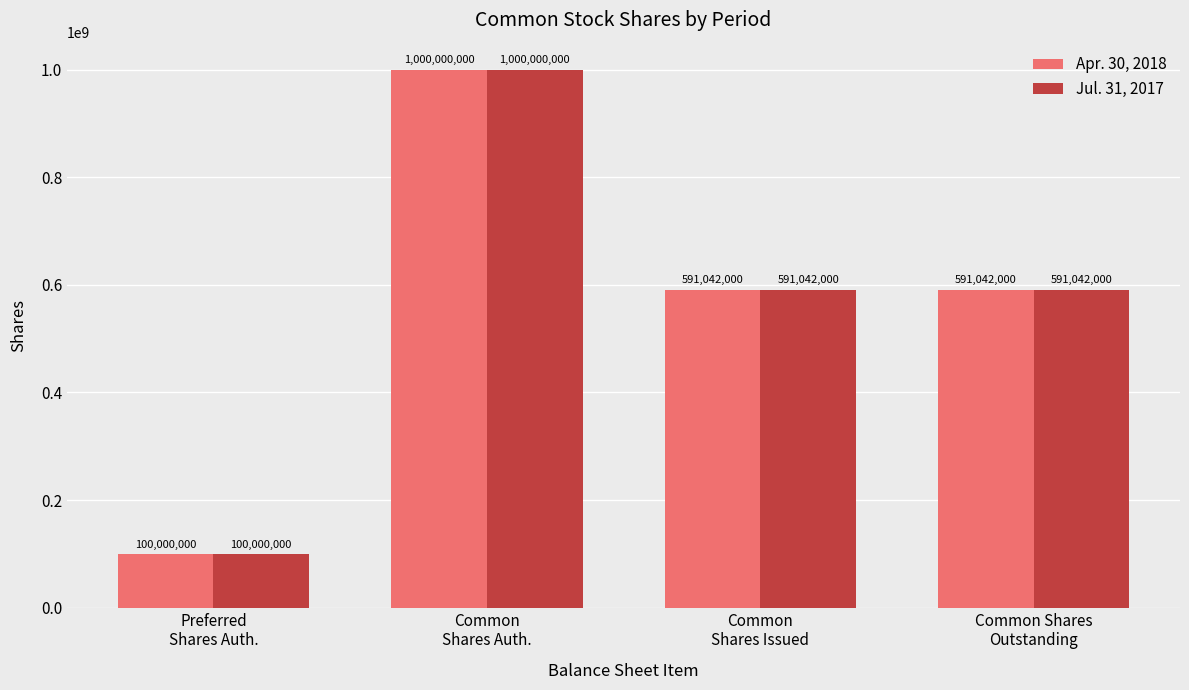

At how many categories does at least one series exceed 480934034?

3